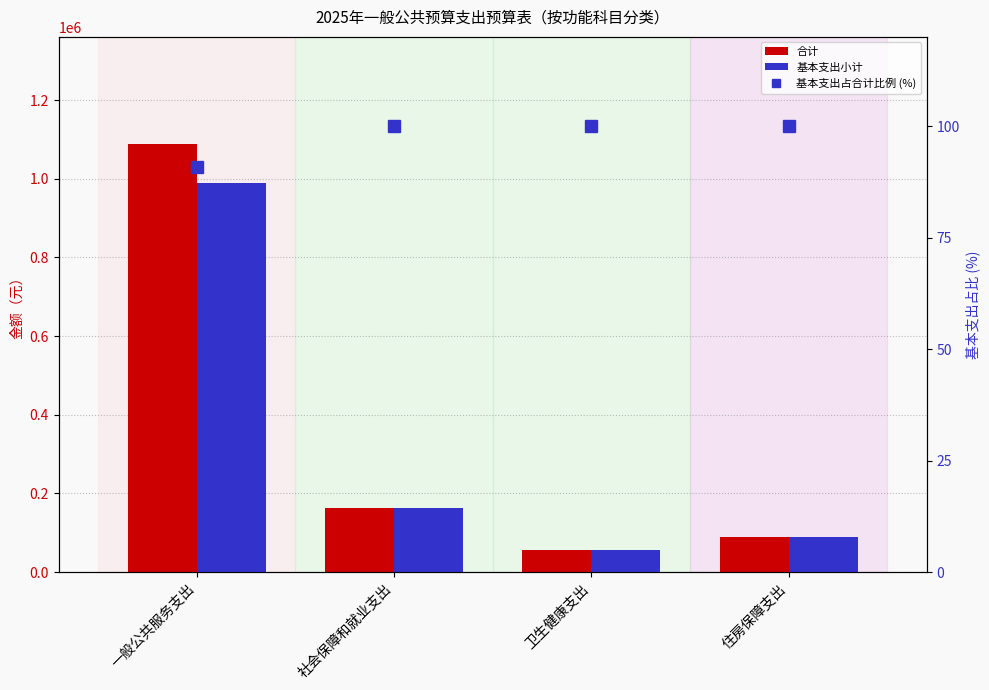

True or false: 基本支出小计 has a value of 90312.5 at 住房保障支出.

True